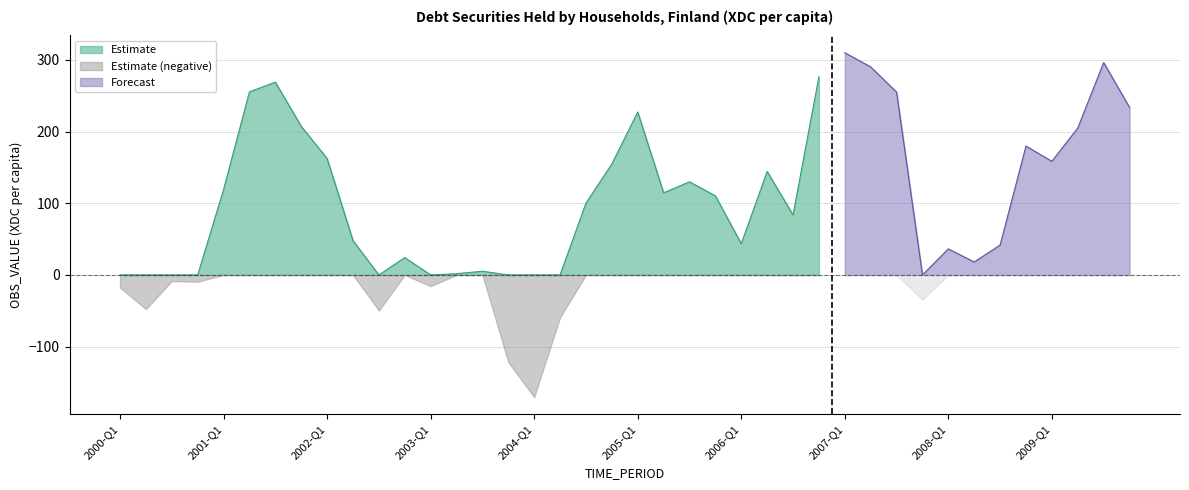

What is the value of the 11th point from the left?

-49.6